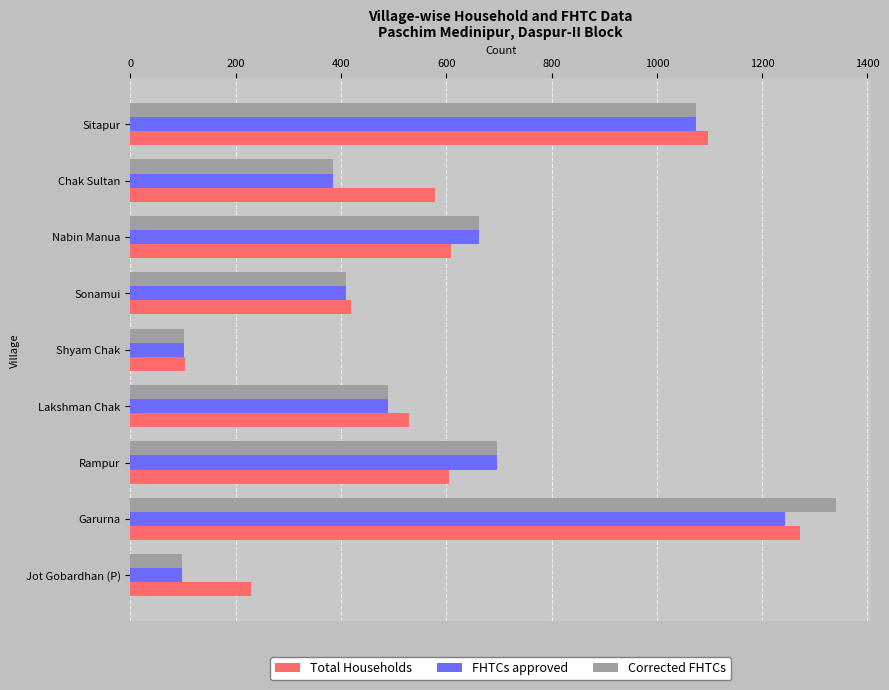

At which label is FHTCs approved closest to 671?

Nabin Manua